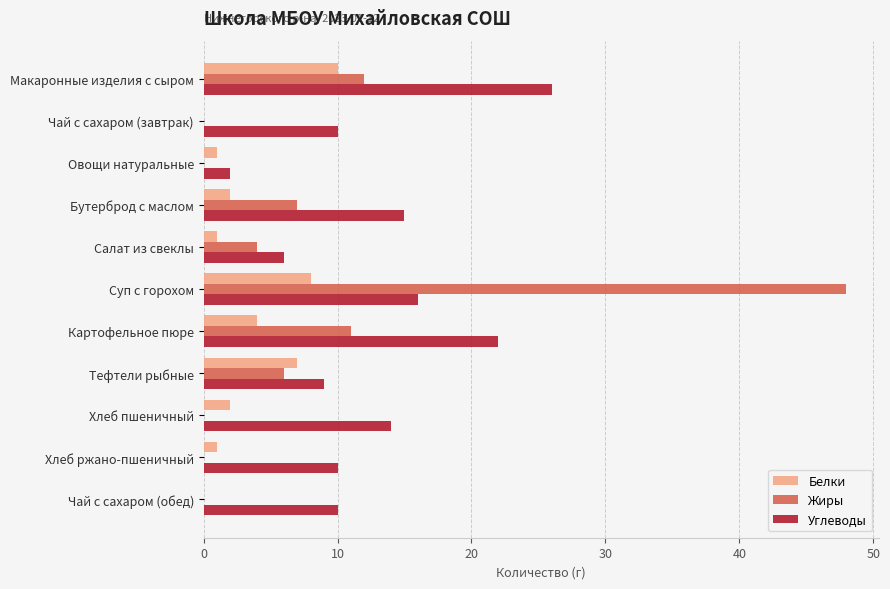

How many categories are shown in the chart?

11